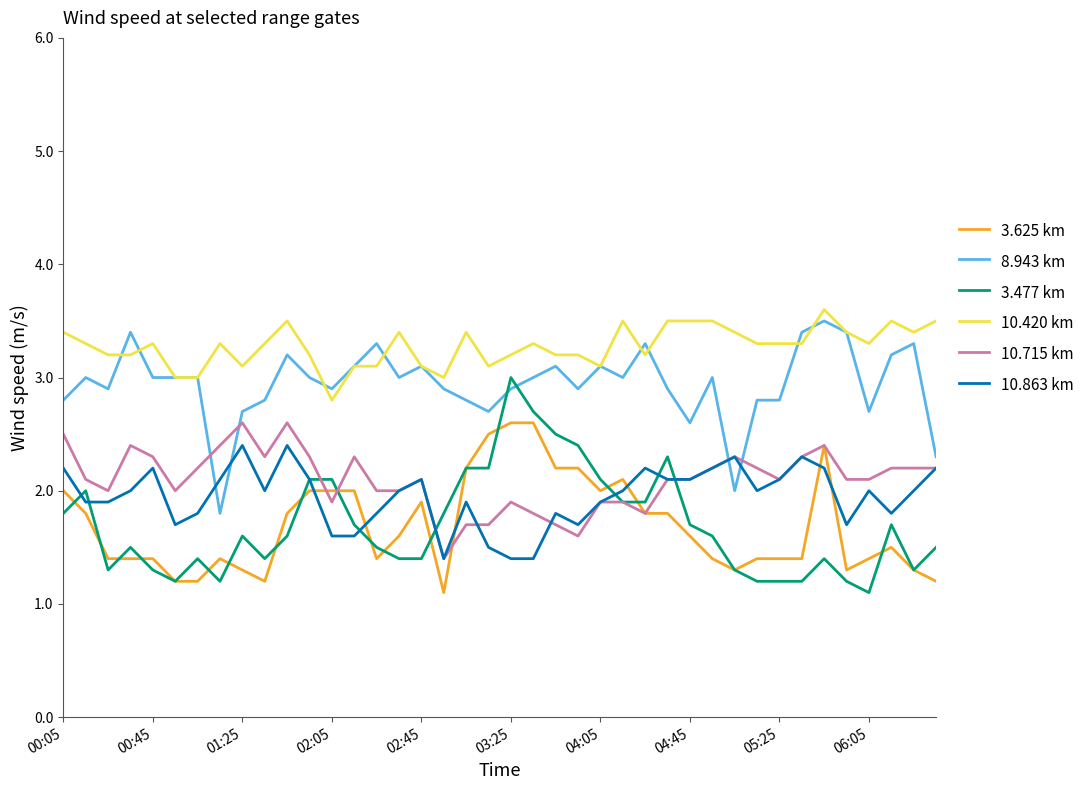

Count the number of data series in this chart.

6